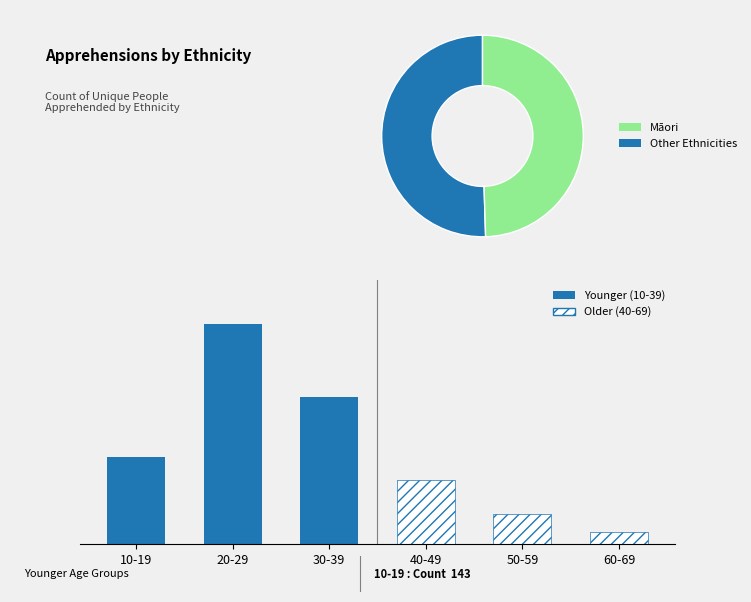

What is the value of the Older (40-69) bar at the 2nd from the left?

50